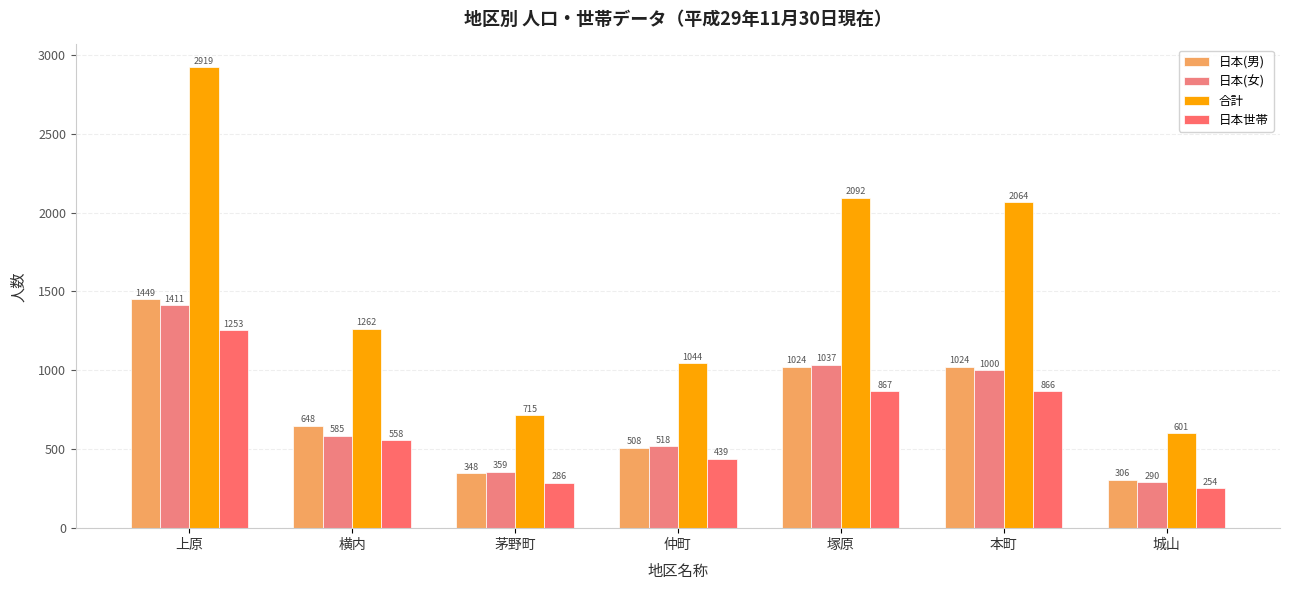

True or false: 日本(男) has a value of 1073 at 横内.

False